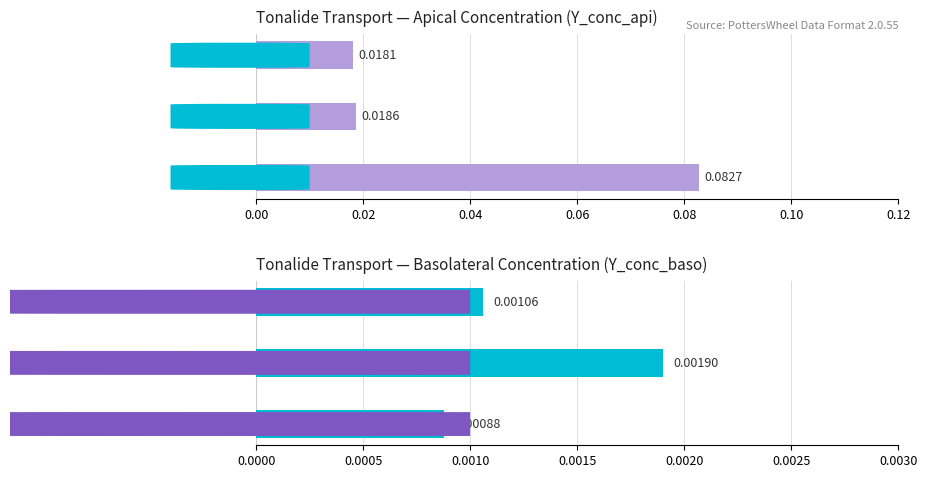

Is the value of Y_conc_api at Stimulus 1 greater than the value of Y_conc_baso at Stimulus 2?

Yes